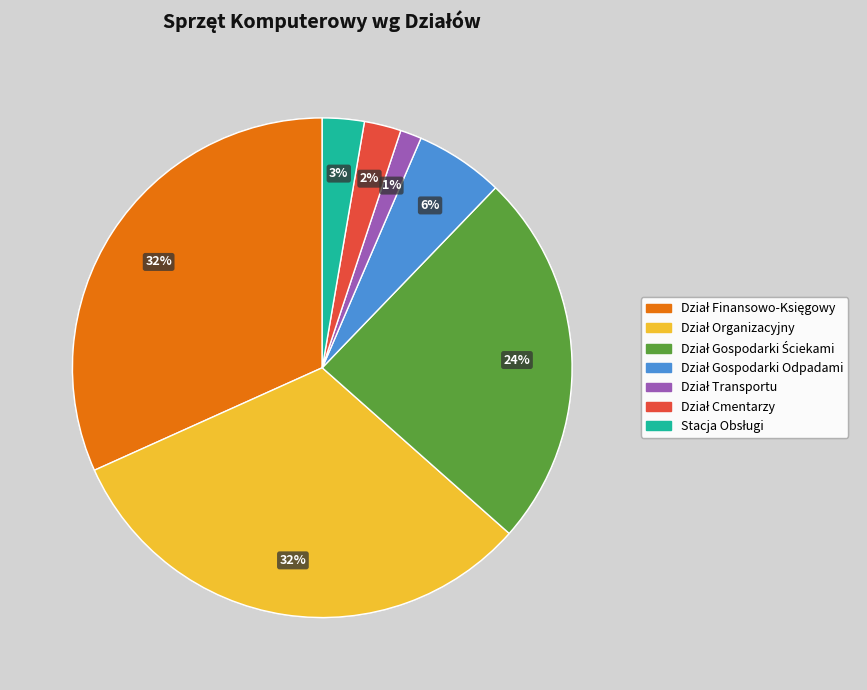

To the nearest percent, what is the average slice percentage?

14%